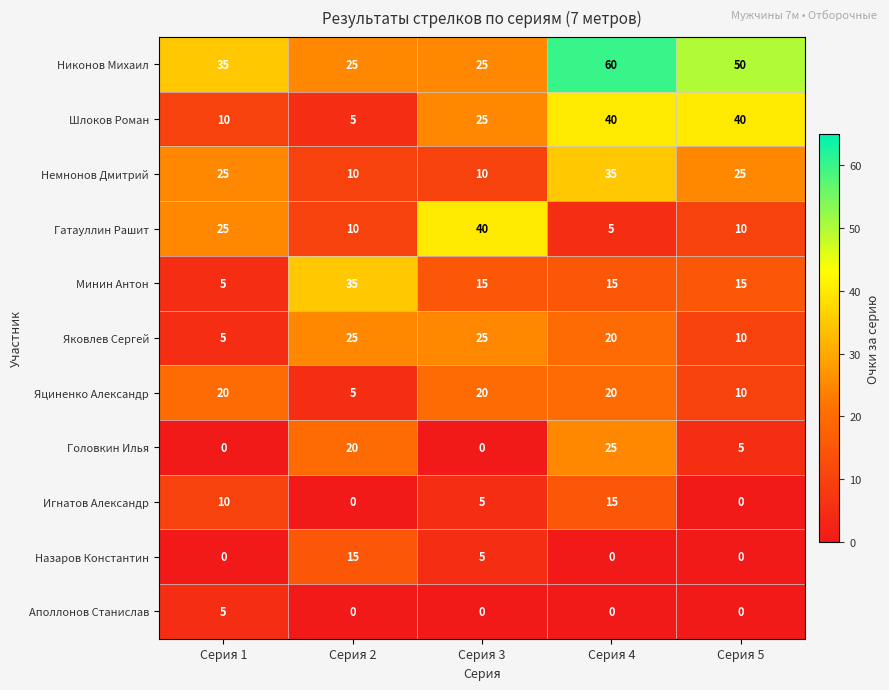

At how many categories does at least one series exceed 33?

5